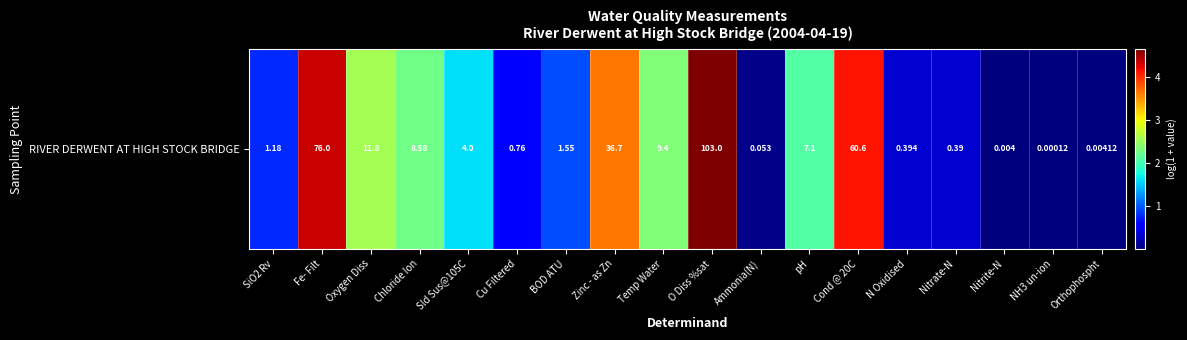

Rank the categories by value from highest to lowest.

O Diss %sat, Fe- Filt, Cond @ 20C, Zinc - as Zn, Oxygen Diss, Temp Water, Chloride Ion, pH, Sld Sus@105C, BOD ATU, SiO2 Rv, Cu Filtered, N Oxidised, Nitrate-N, Ammonia(N), Orthophospht, Nitrite-N, NH3 un-ion